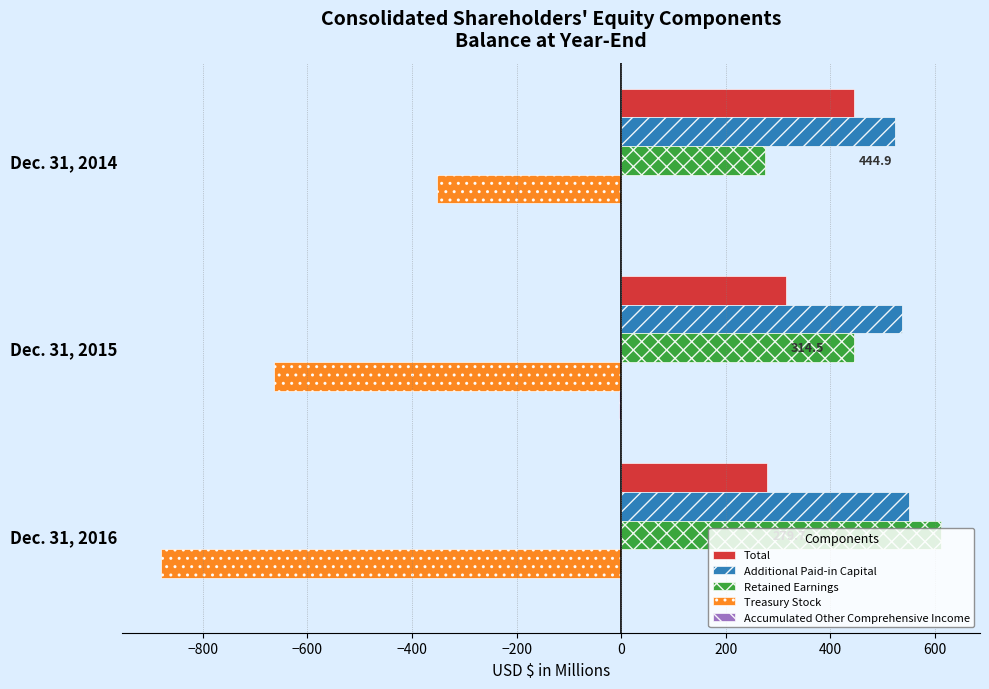

Which category has the highest value in the Treasury Stock series?

Dec. 31, 2014